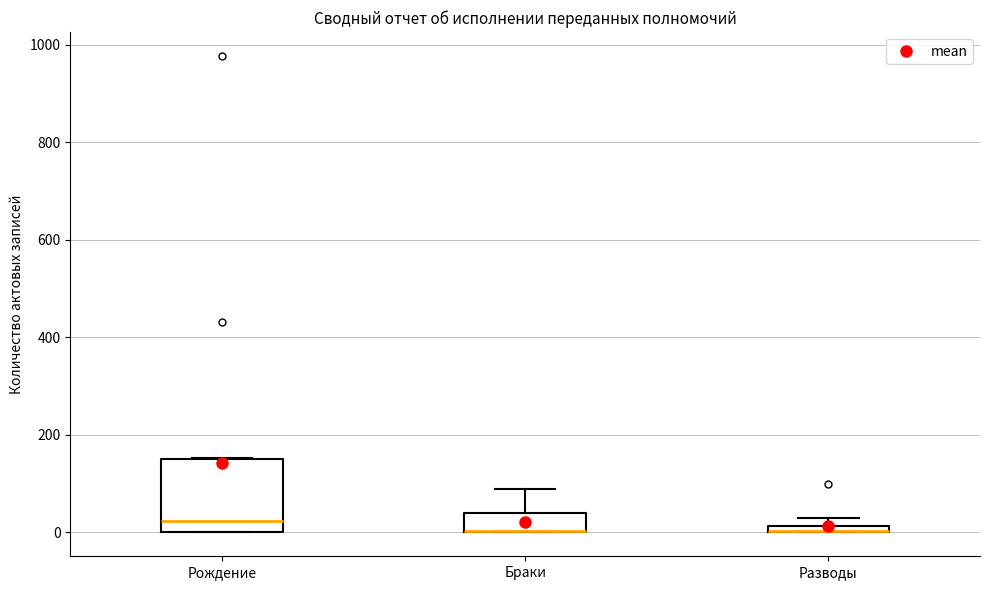

Comparing the boxes themselves (not the whiskers), which one is the tallest?

Рождение